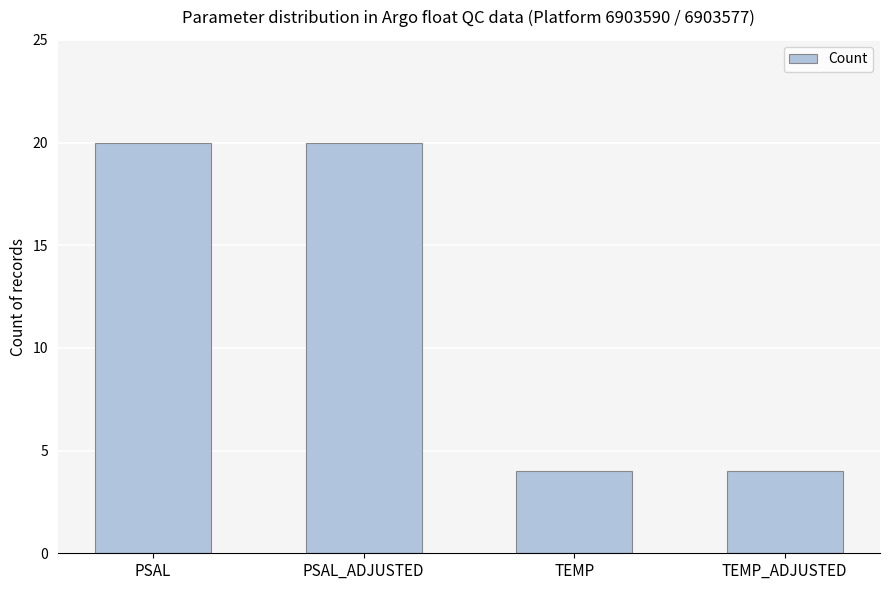

Count the number of categories in the chart.

4